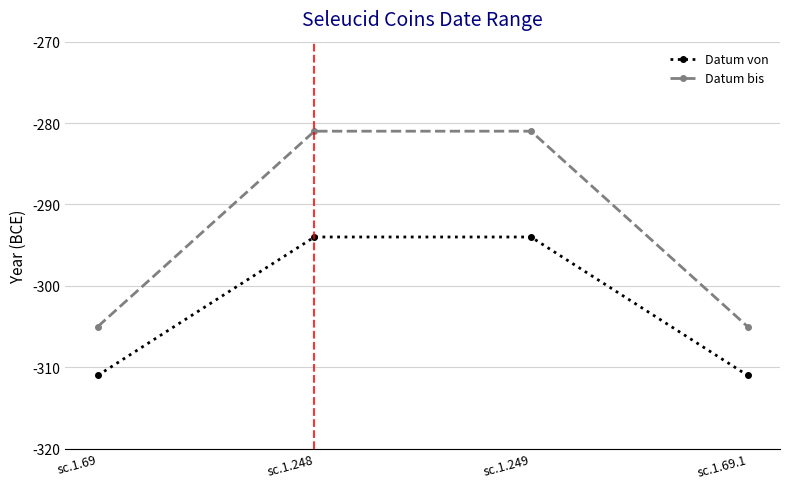

What is the minimum value for Datum bis?

-305